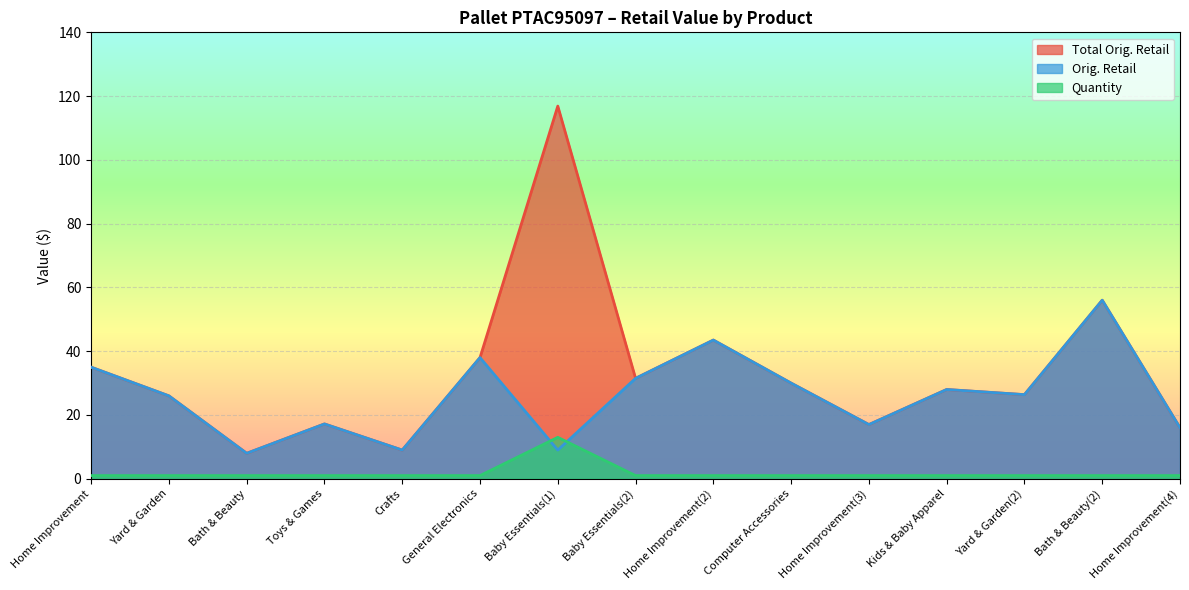

Between Crafts and General Electronics, which series saw the biggest shift?

Total Orig. Retail